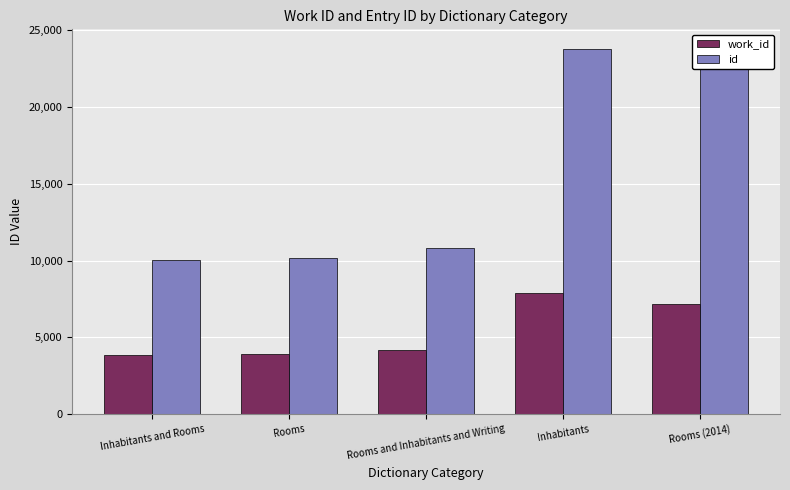

Which series has the largest range (max minus min)?

id